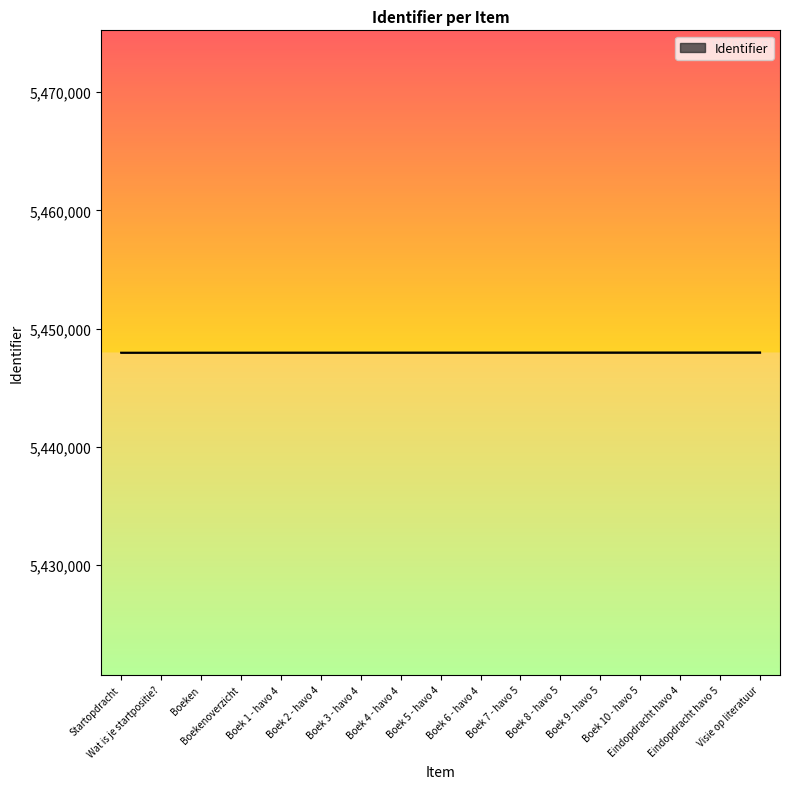

What is the maximum value shown in the chart?

5447987